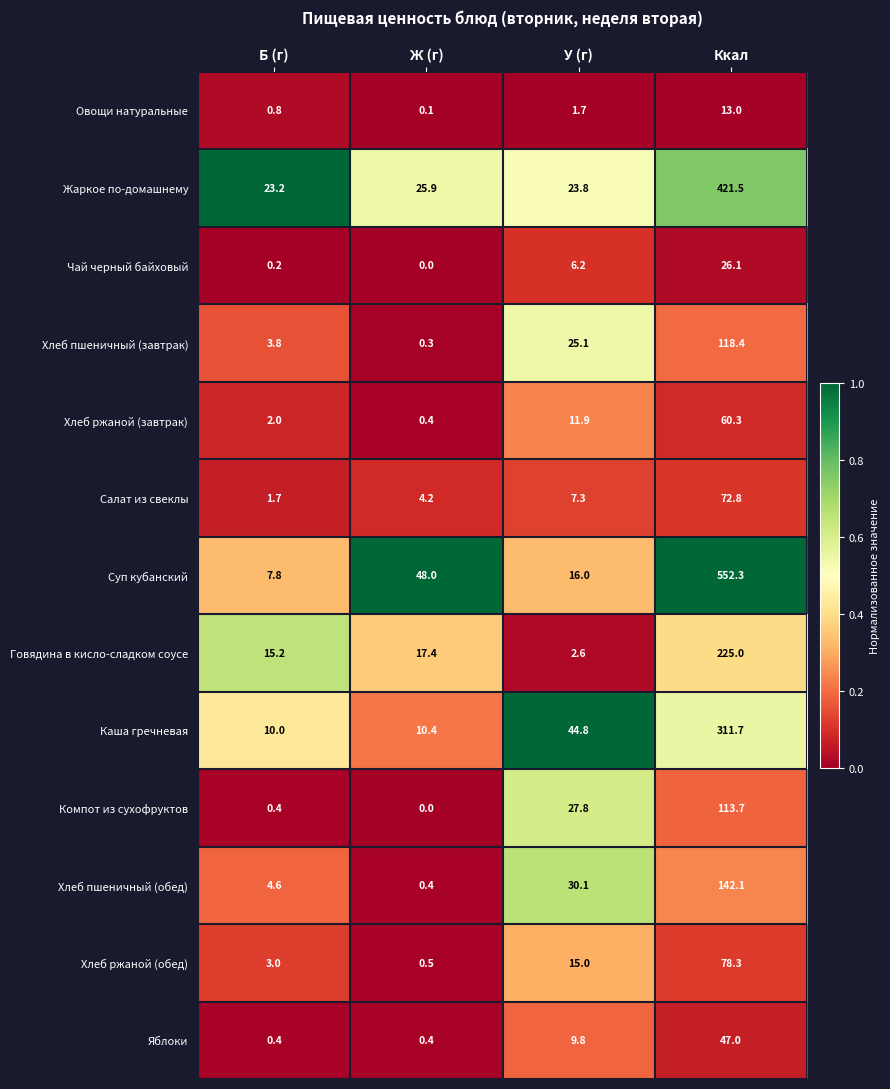

What is the greatest value displayed?

552.3